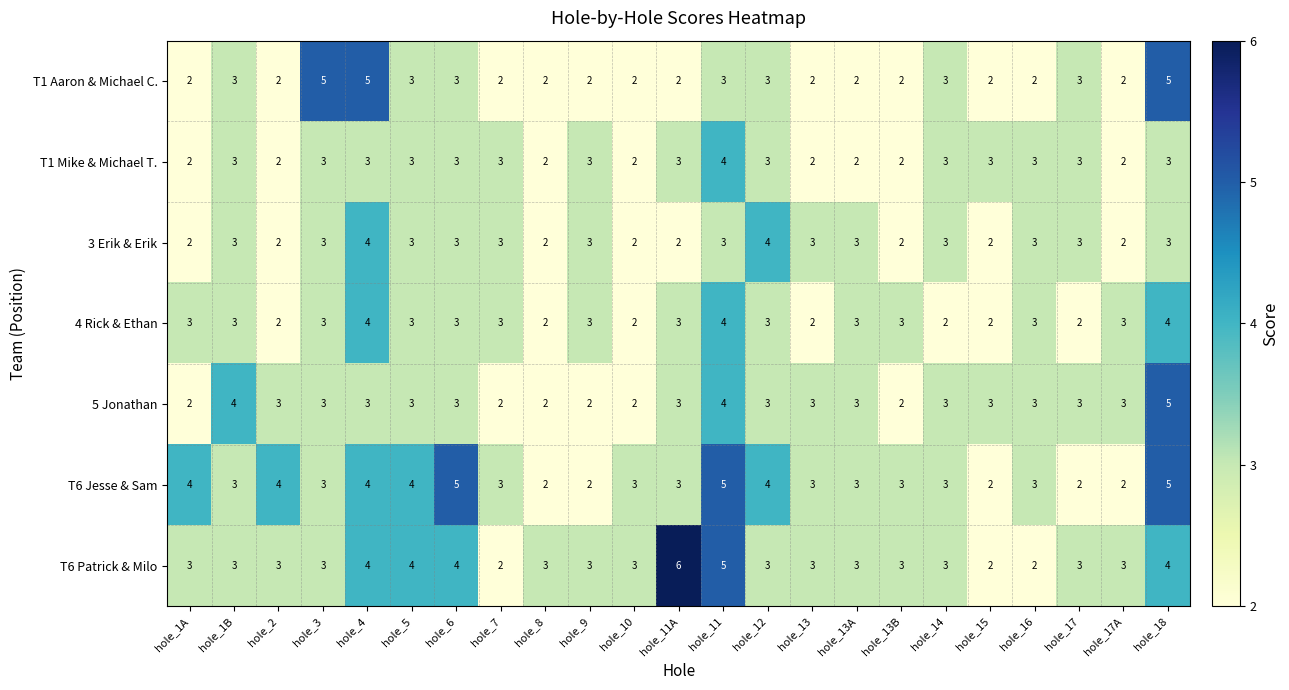

At which category is the sum across all series the highest?

hole_18